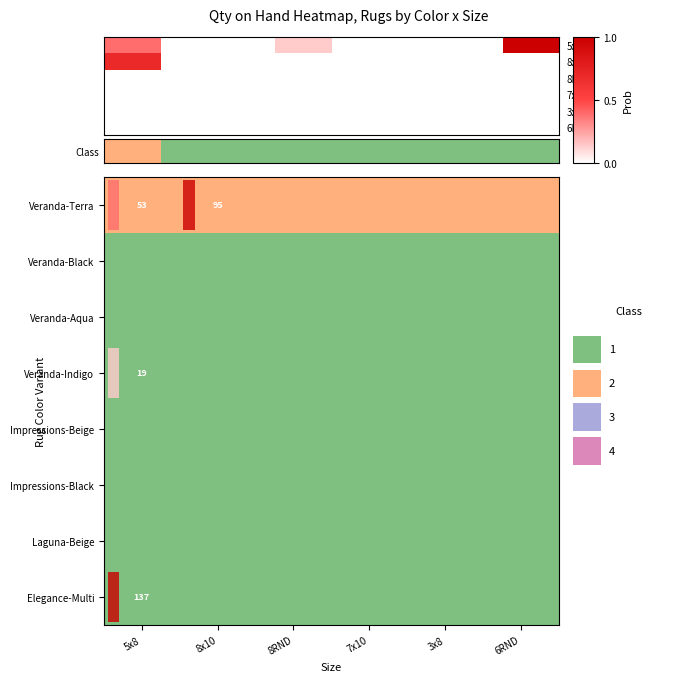

Which series has the largest total across all categories?

Veranda-Terra